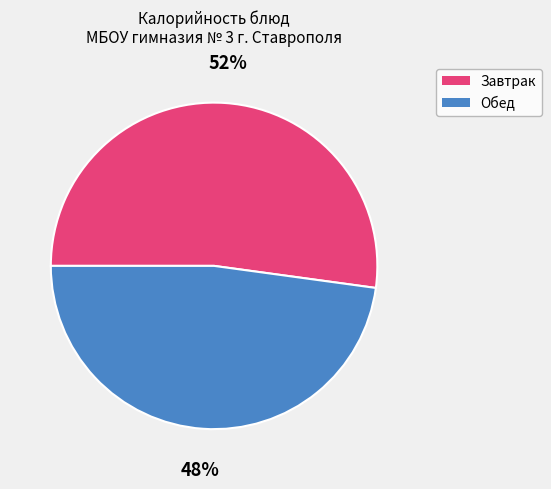

To the nearest percent, what is the average slice percentage?

50%